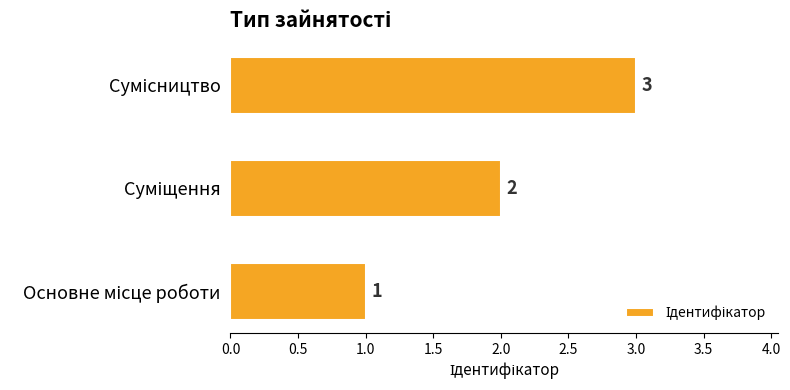

Count the values in the range 1 to 3.

3